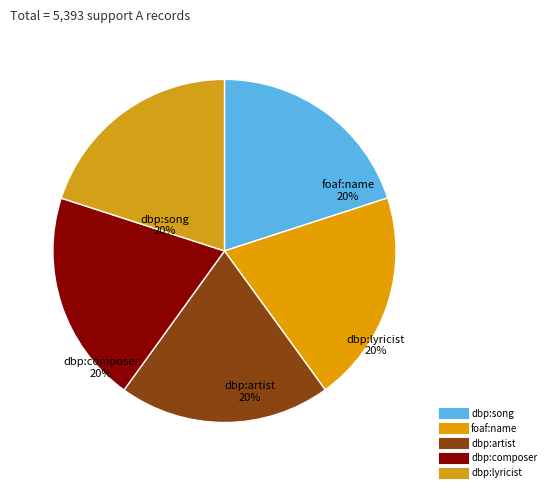

Count the number of slices in the pie.

5